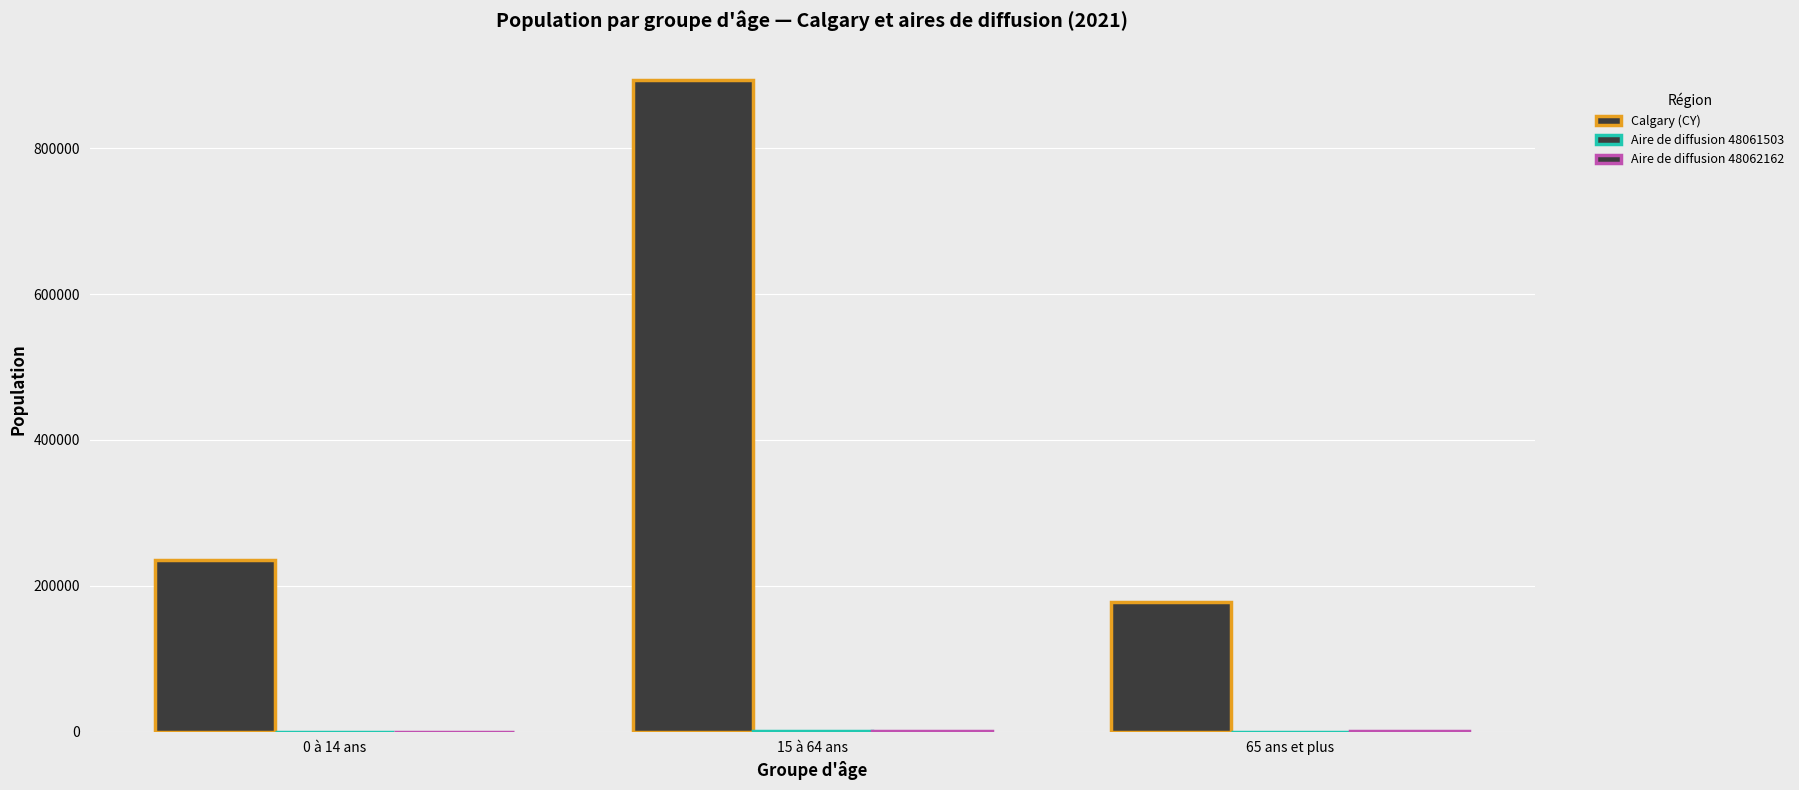

Rank the series by their maximum value, from lowest to highest.

Aire de diffusion 48061503, Aire de diffusion 48062162, Calgary (CY)